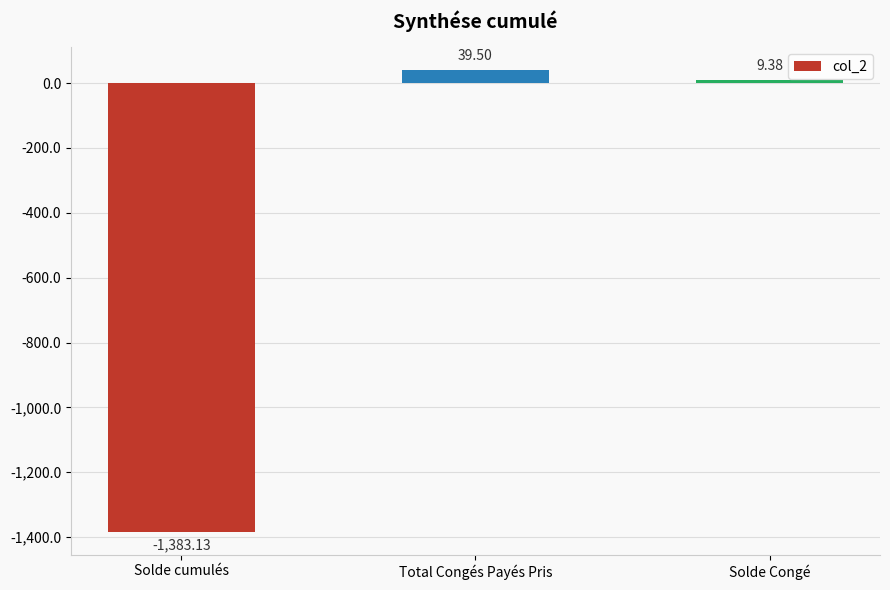

Rank the categories by value from lowest to highest.

Solde cumulés, Solde Congé, Total Congés Payés Pris